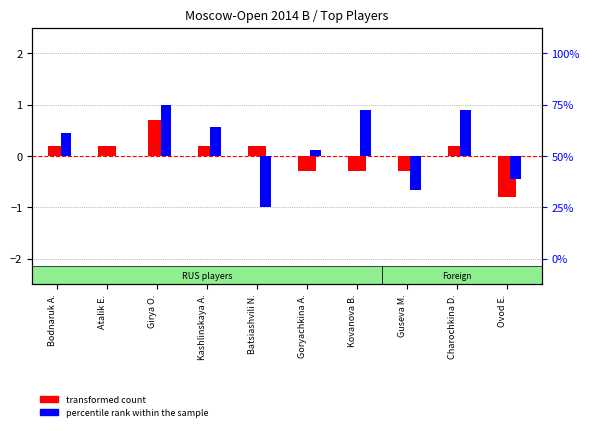

Reading left to right, transcribe all the data shown in this chart.

transformed count: Bodnaruk A.=0.2	Atalik E.=0.2	Girya O.=0.7	Kashlinskaya A.=0.2	Batsiashvili N.=0.2	Goryachkina A.=-0.3	Kovanova B.=-0.3	Guseva M.=-0.3	Charochkina D.=0.2	Ovod E.=-0.8
percentile rank within the sample: Bodnaruk A.=0.4	Atalik E.=0.0	Girya O.=1.0	Kashlinskaya A.=0.6	Batsiashvili N.=-1.0	Goryachkina A.=0.1	Kovanova B.=0.9	Guseva M.=-0.7	Charochkina D.=0.9	Ovod E.=-0.4